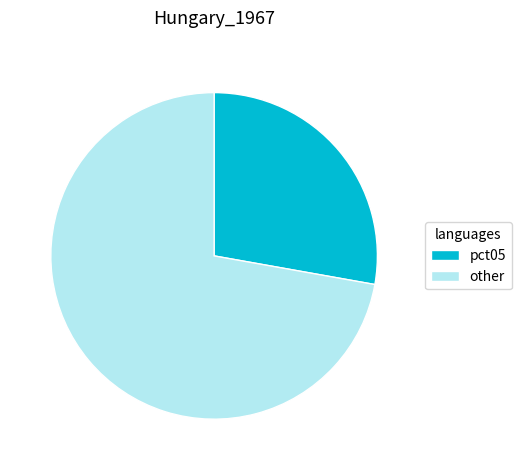

Is pct05 the majority of the pie?

No